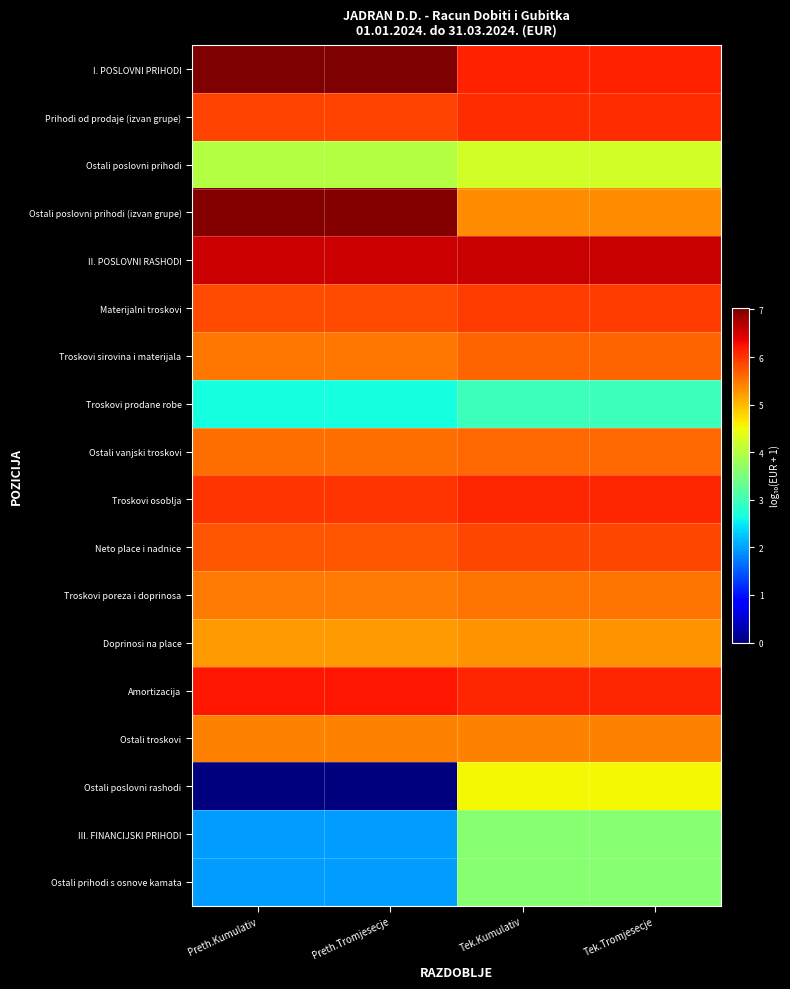

List the series in order of their peak value, highest first.

I. POSLOVNI PRIHODI, Ostali poslovni prihodi (izvan grupe), II. POSLOVNI RASHODI, Amortizacija, Troskovi osoblja, Prihodi od prodaje (izvan grupe), Materijalni troskovi, Neto place i nadnice, Troskovi sirovina i materijala, Ostali vanjski troskovi, Troskovi poreza i doprinosa, Ostali troskovi, Doprinosi na place, Ostali poslovni rashodi, Ostali poslovni prihodi, III. FINANCIJSKI PRIHODI, Ostali prihodi s osnove kamata, Troskovi prodane robe